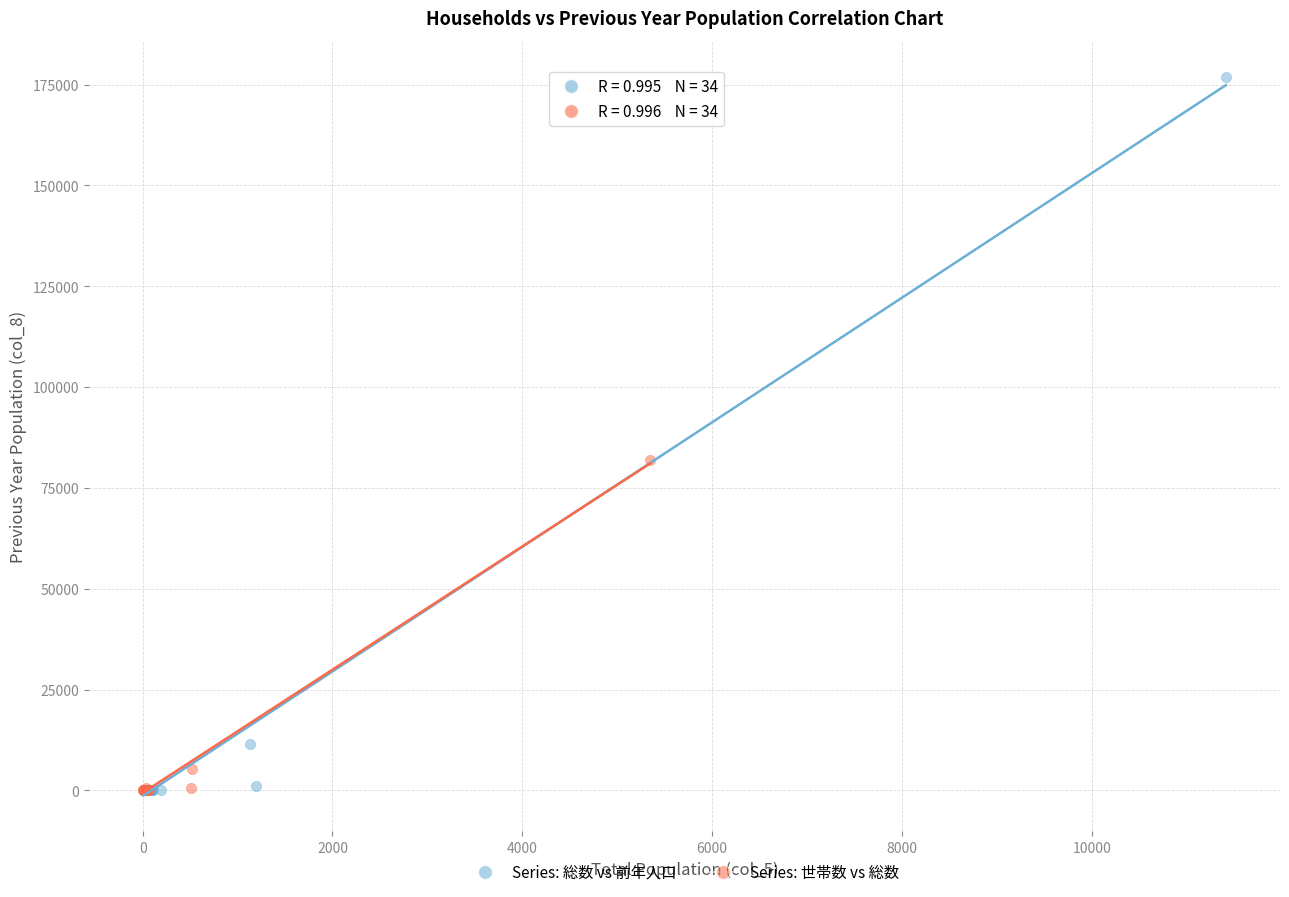

Which series reaches the maximum Y coordinate?

Series: 総数 vs 前年人口